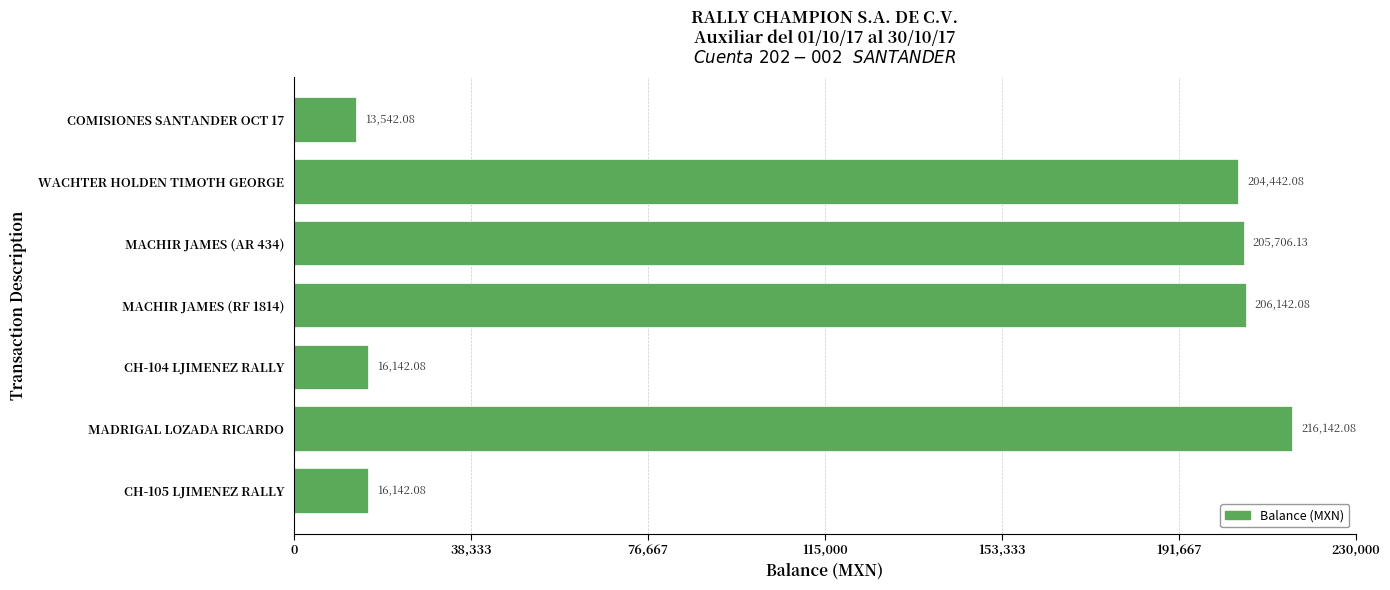

What is the difference between the maximum and minimum values?

202600.0